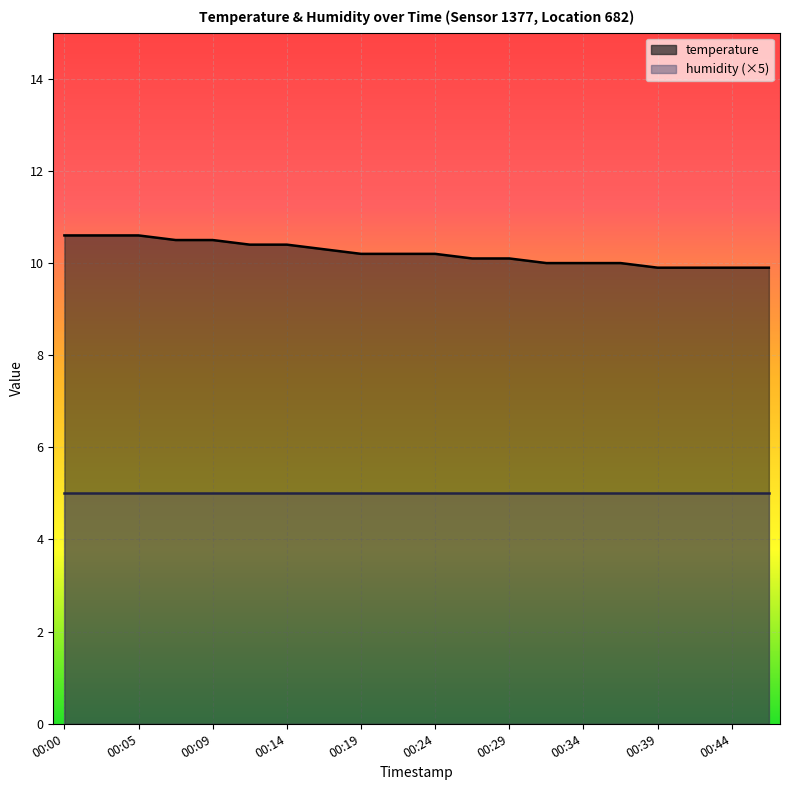

What is the change in value from 00:00 to 00:46?

-0.7